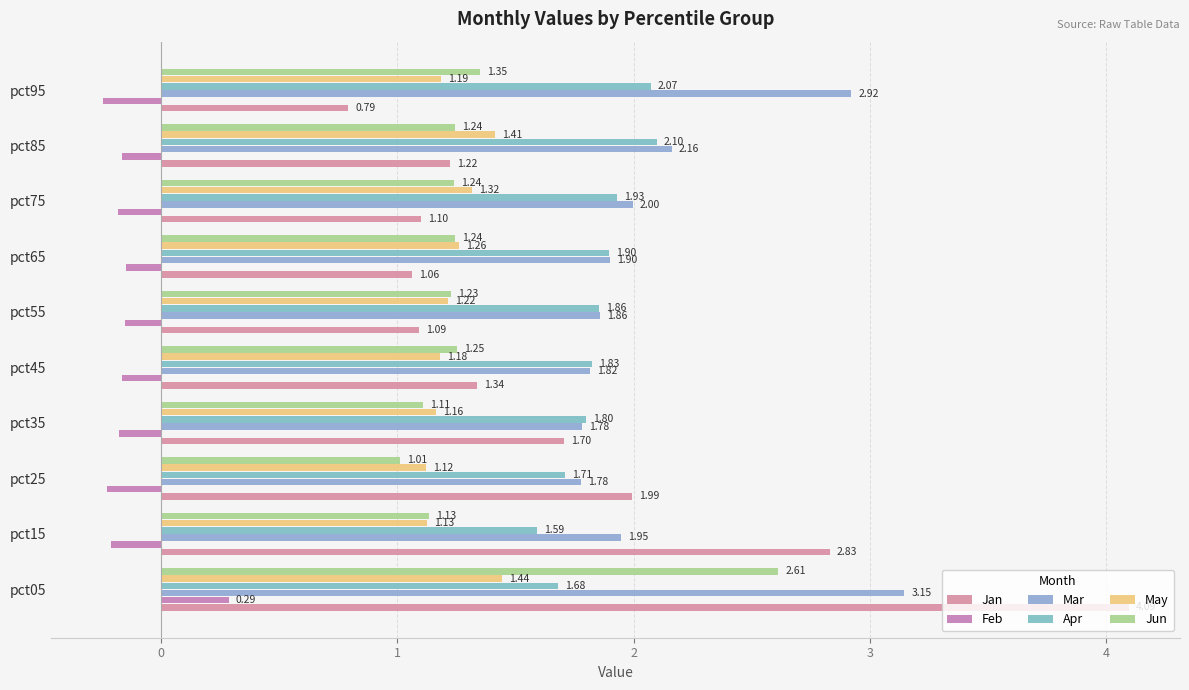

Which category has the lowest value in the Feb series?

pct95